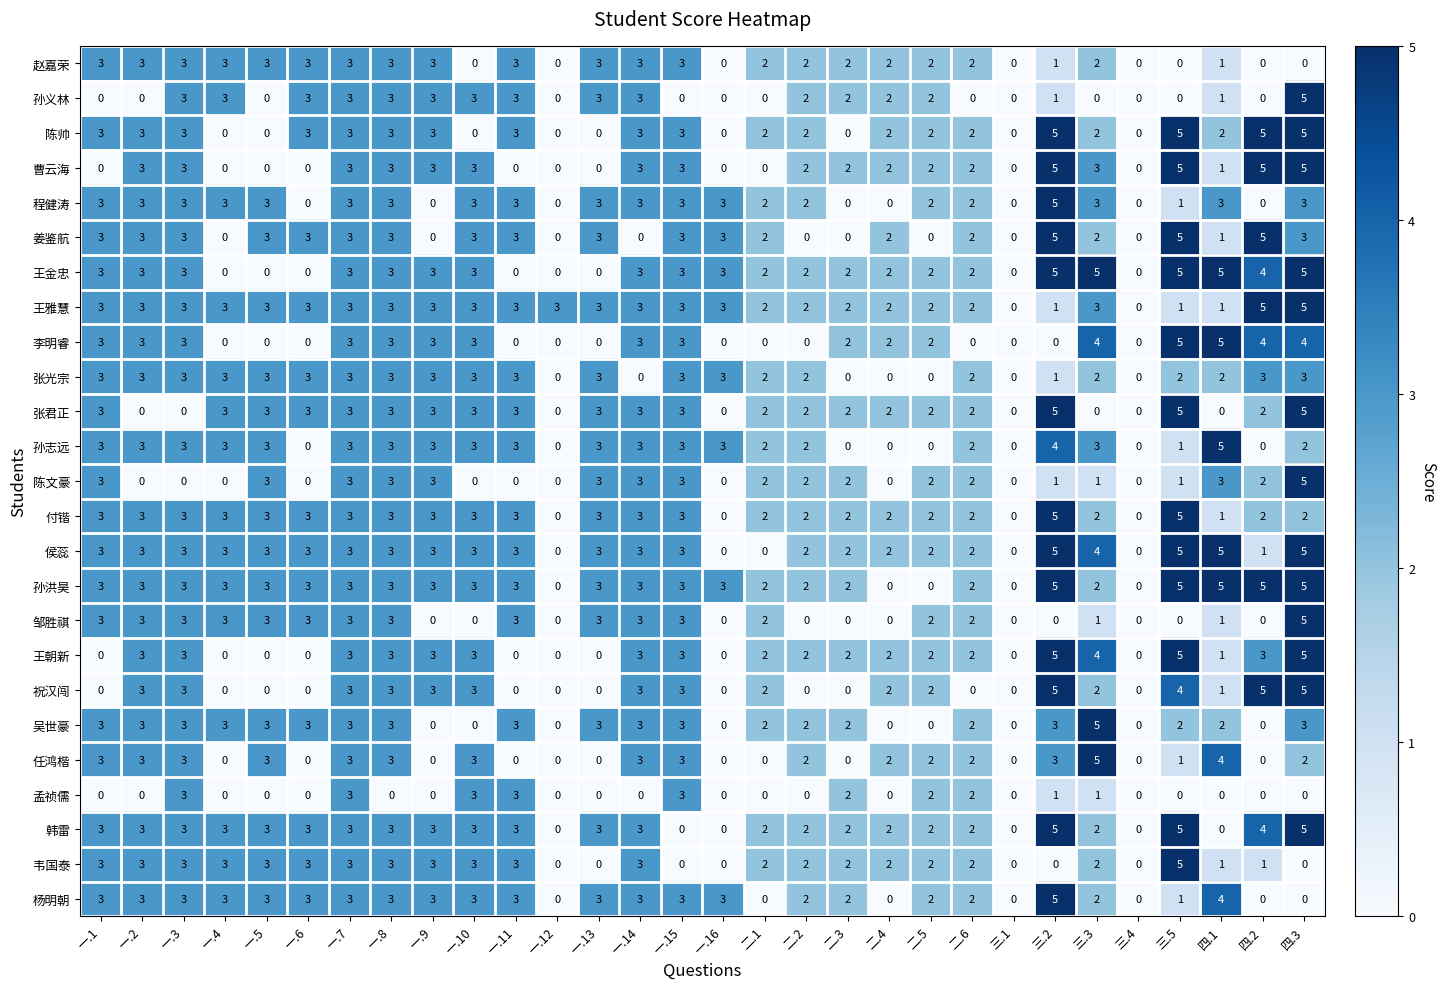

At how many categories does at least one series exceed 1?

28